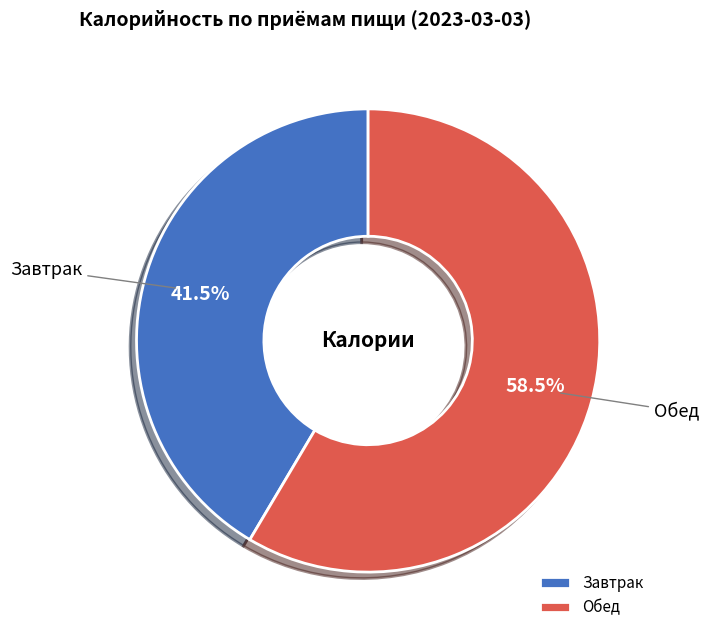

To the nearest percent, what is the difference between the largest and smallest slice percentages?

17%